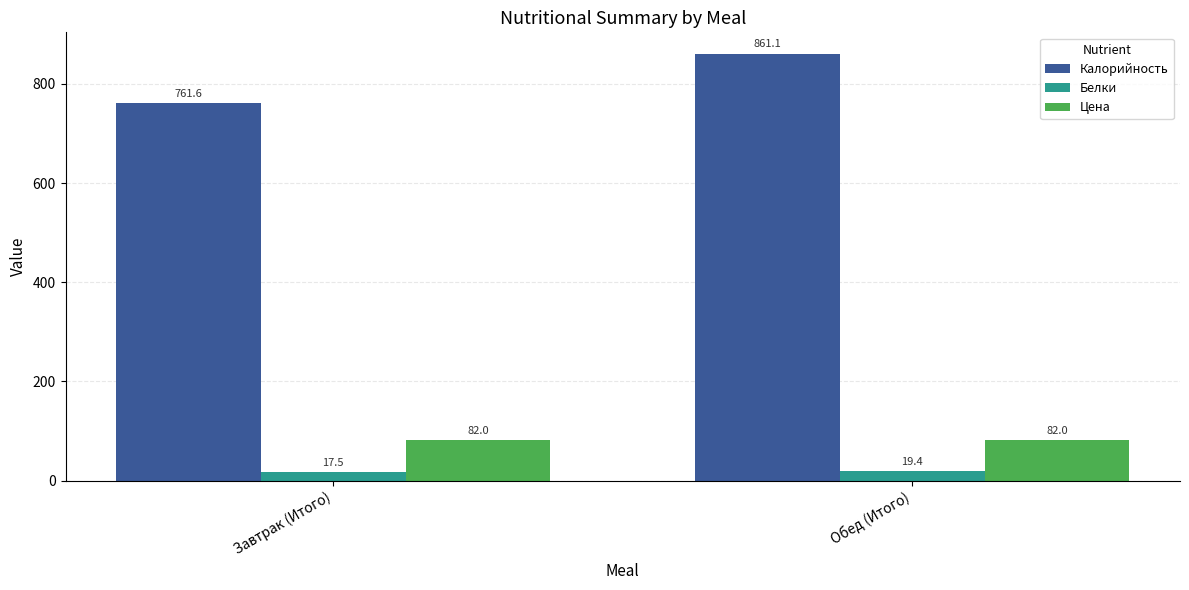

Does the chart contain stacked bars?

No